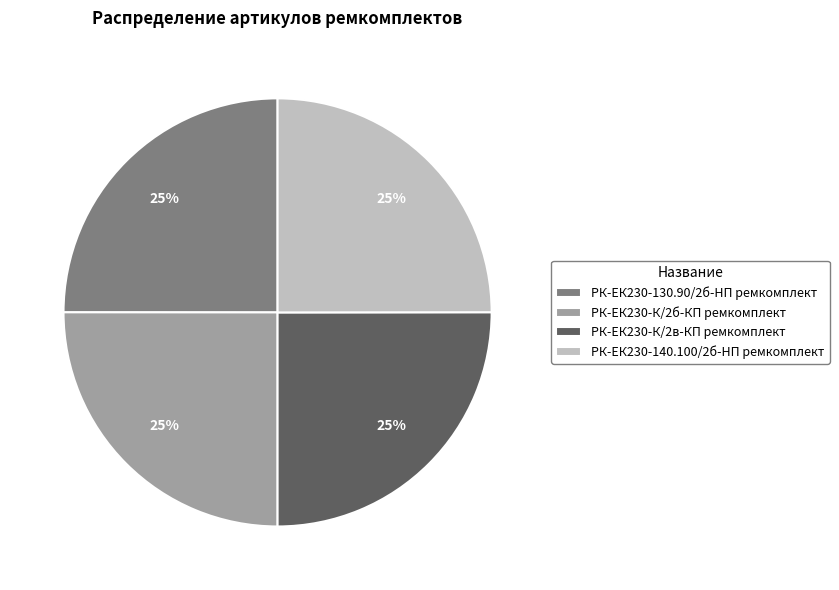

How many segments does this pie chart have?

4